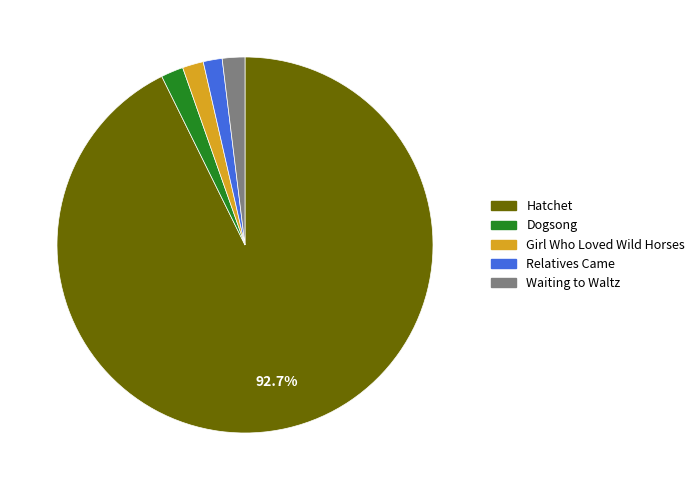

Is the sum of Girl Who Loved Wild Horses and Relatives Came greater than half?

No